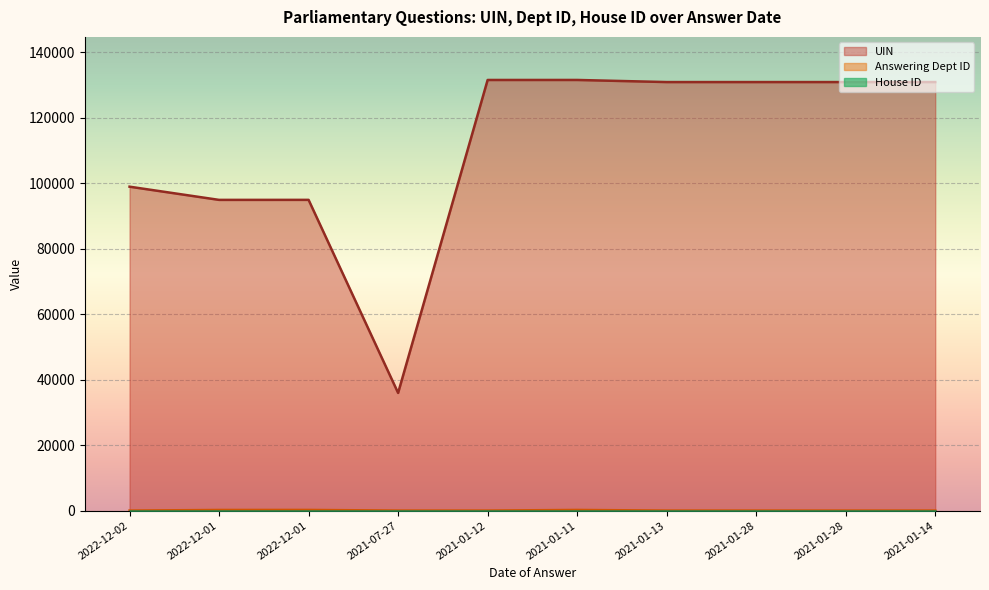

What is the spread (max minus min) of values at 2022-12-01?

94686